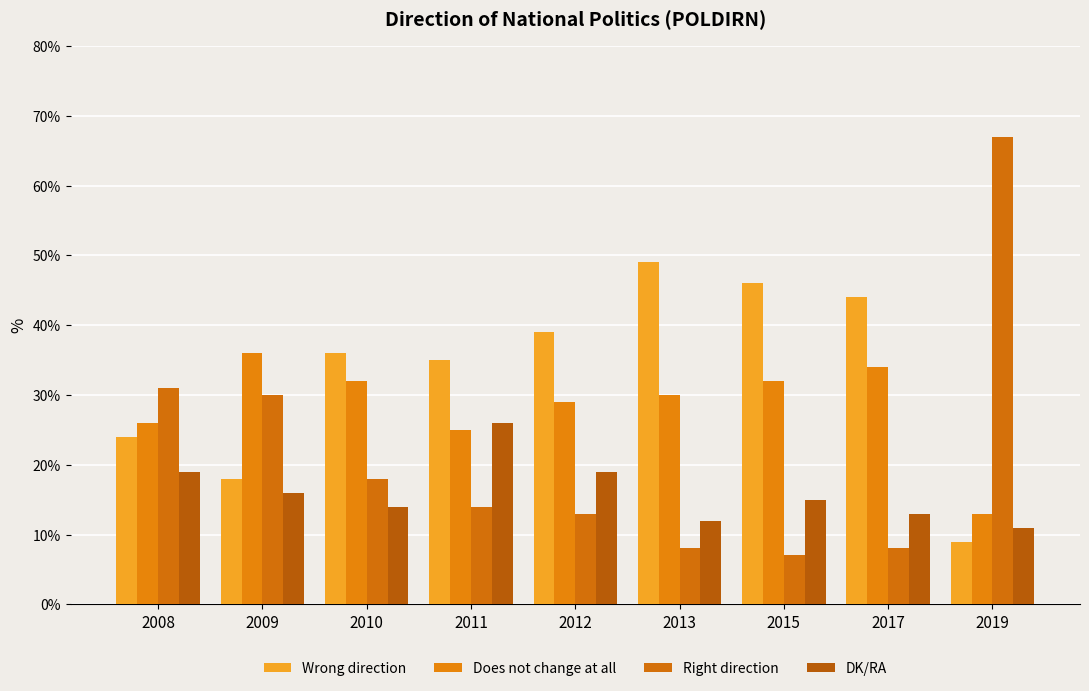

What is the difference between the highest and lowest values at 2013?

41